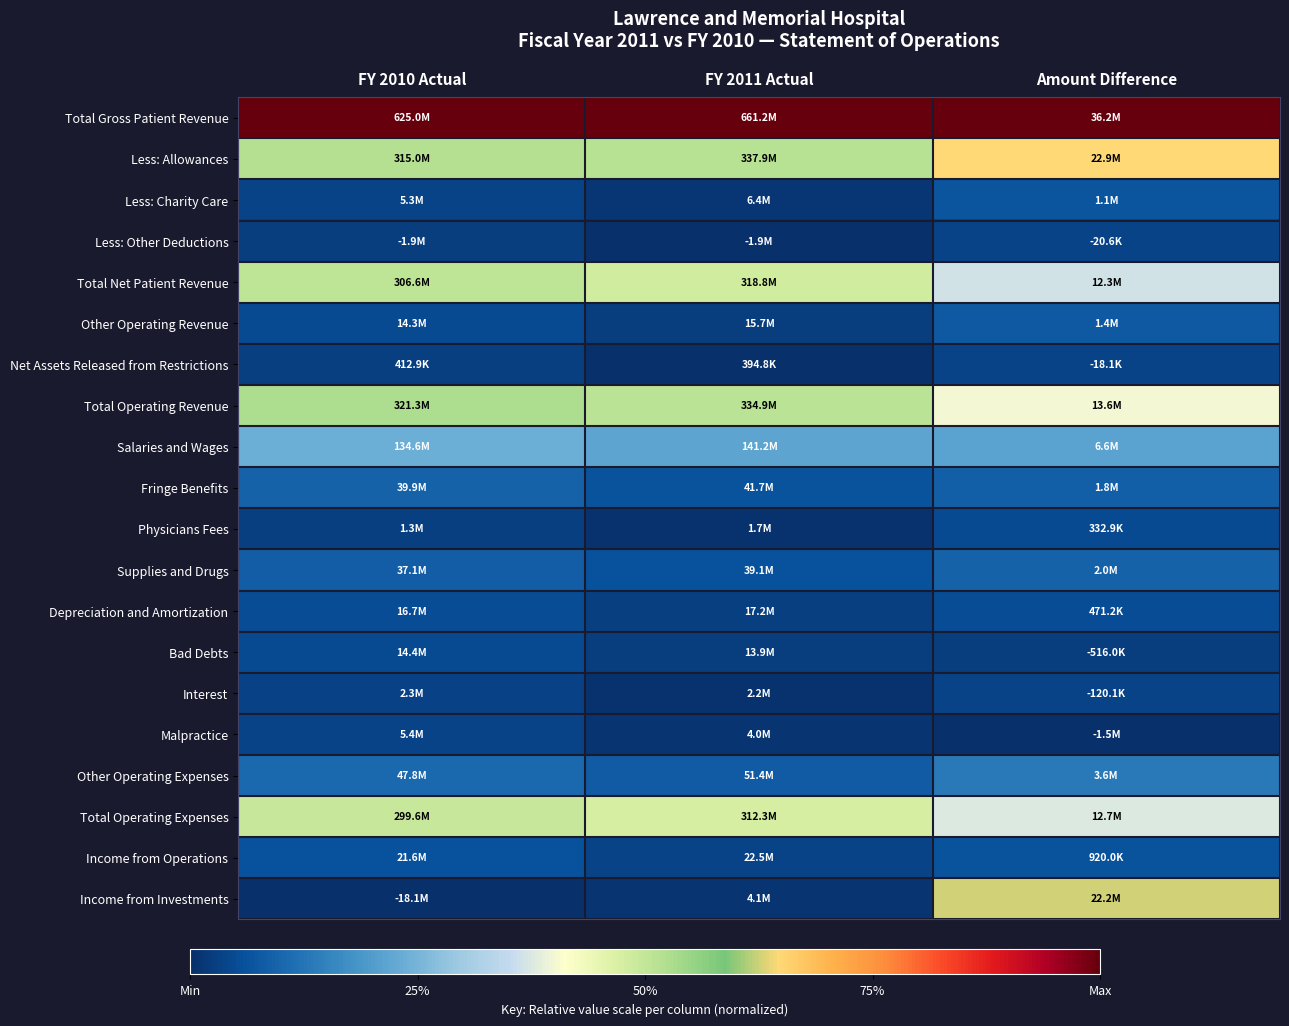

At how many categories does at least one series exceed 0?

3